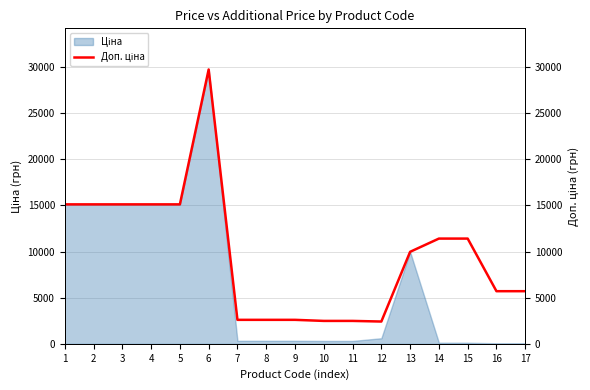

At which label does the data first exceed 9974?

1